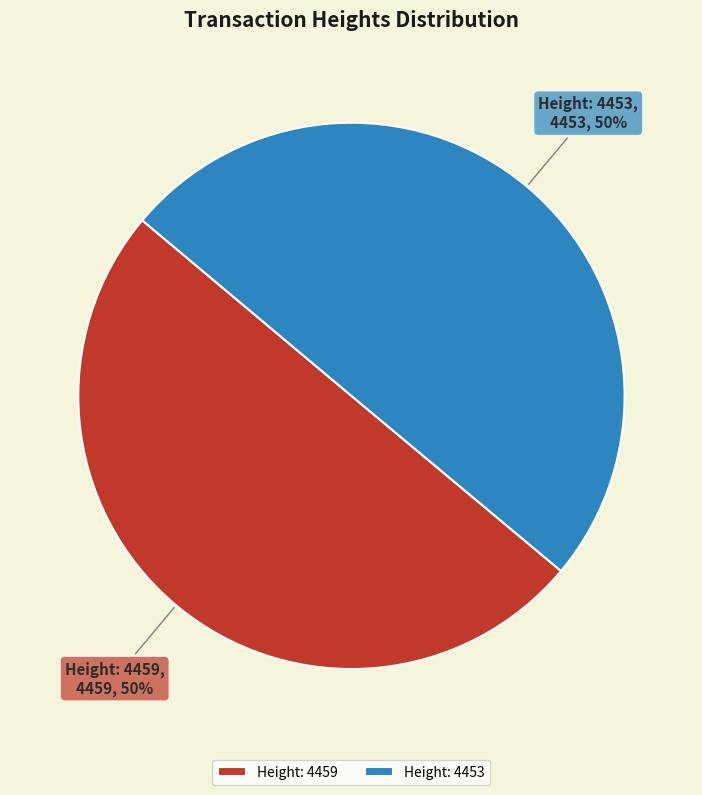

How many slices are in this pie chart?

2